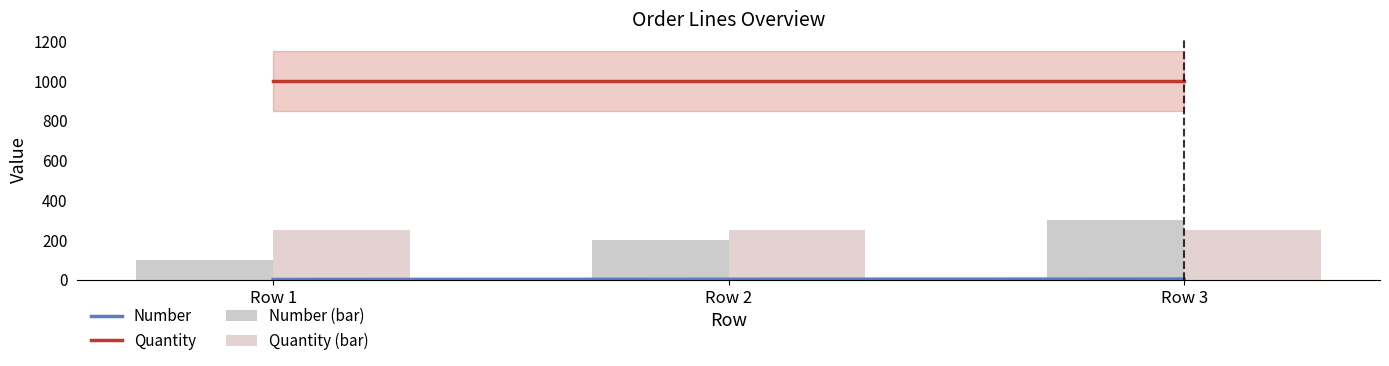

How many data points are above 200?

1